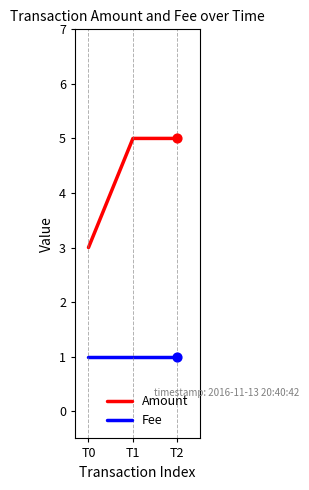

Is the value of Amount at T1 greater than the value of Fee at T2?

Yes